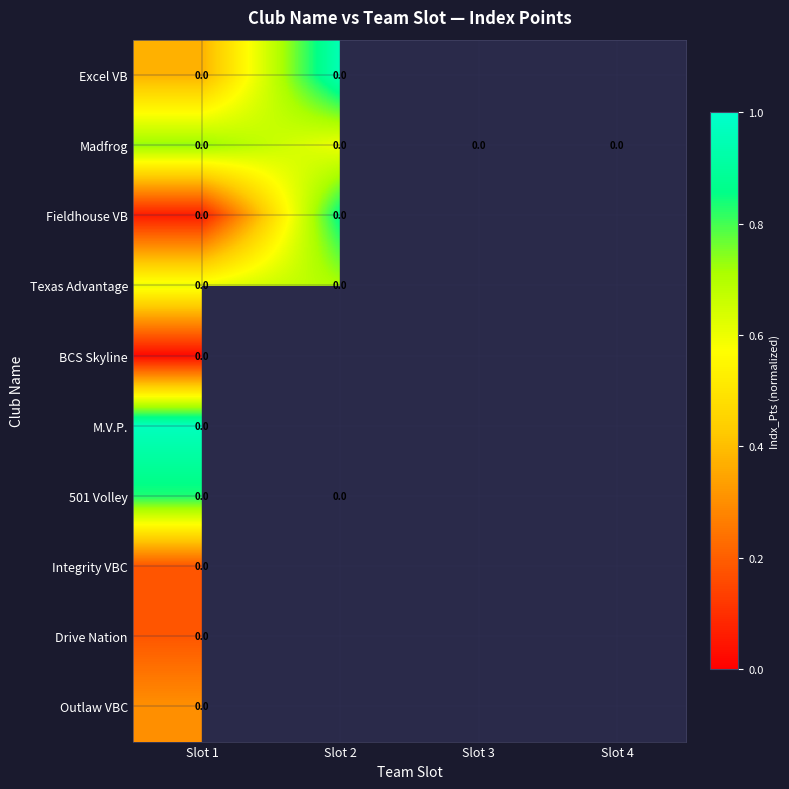

Count the number of categories in the chart.

4